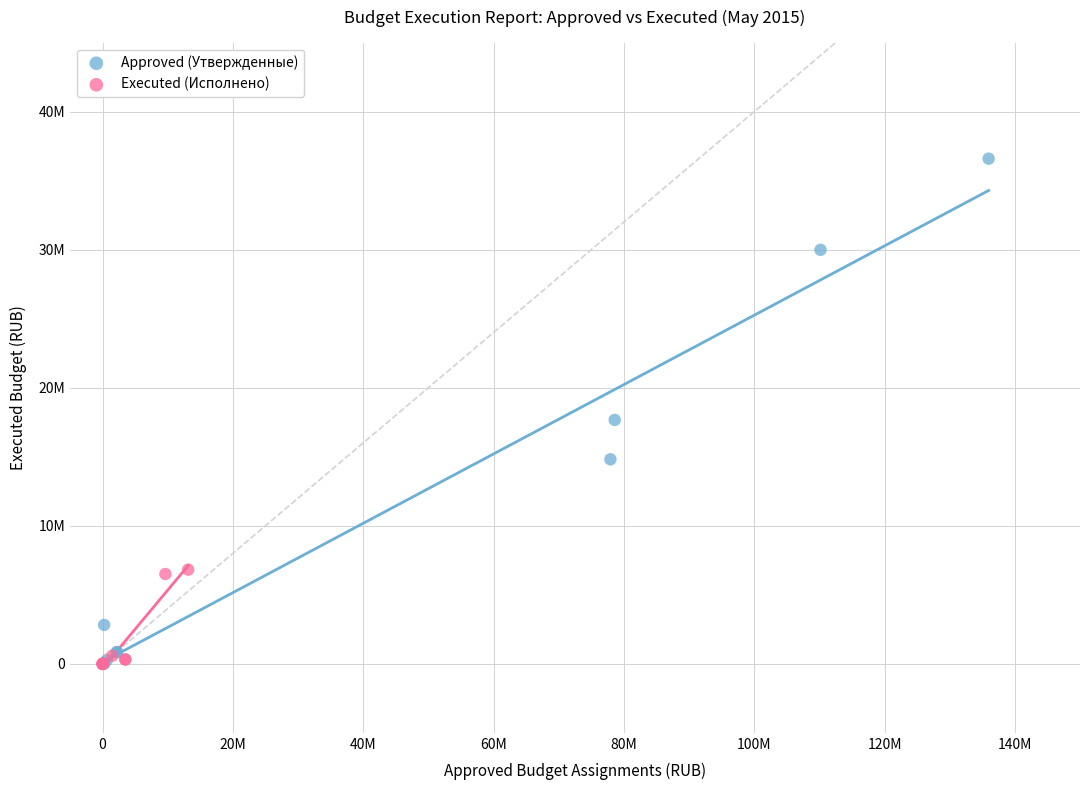

Which series reaches the maximum Y coordinate?

Approved (Утвержденные)